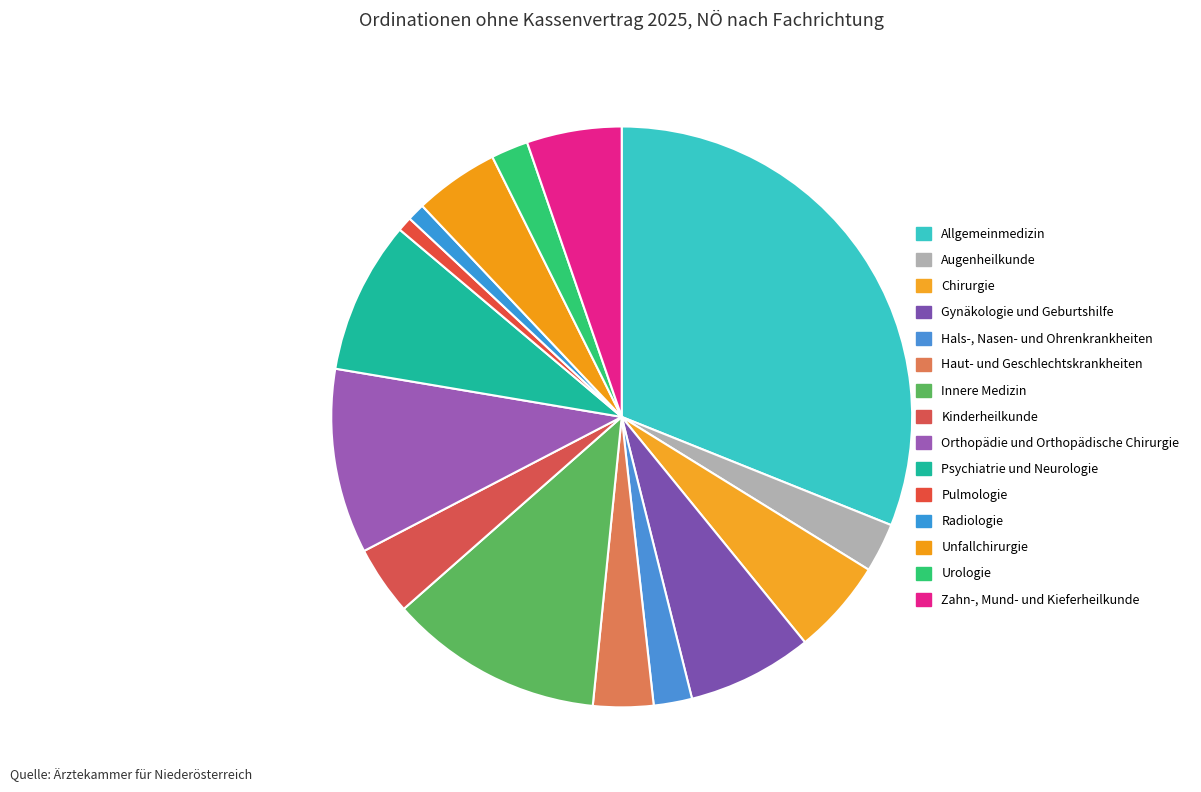

Which has a higher value, Kinderheilkunde or Radiologie?

Kinderheilkunde